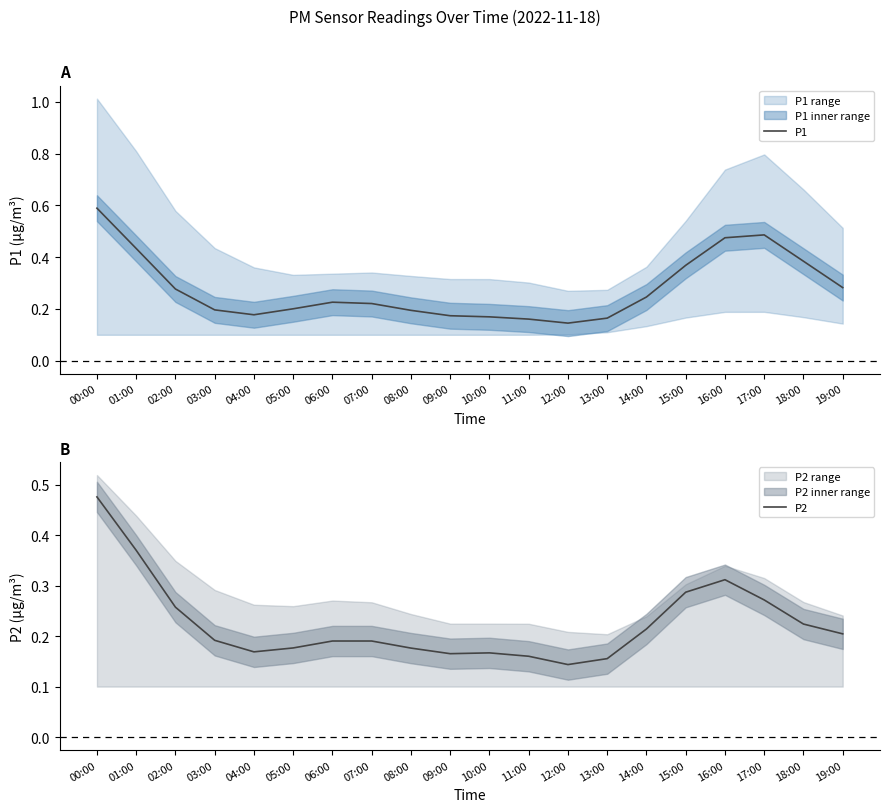

How many P2 values are between 0 and 1?

20